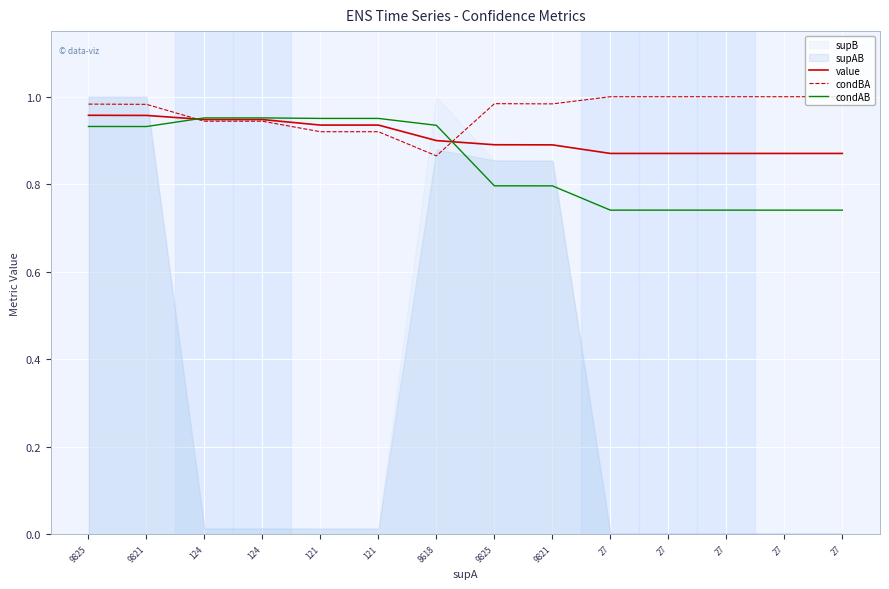

True or false: value has more than 2 points higher than both neighbors.

False